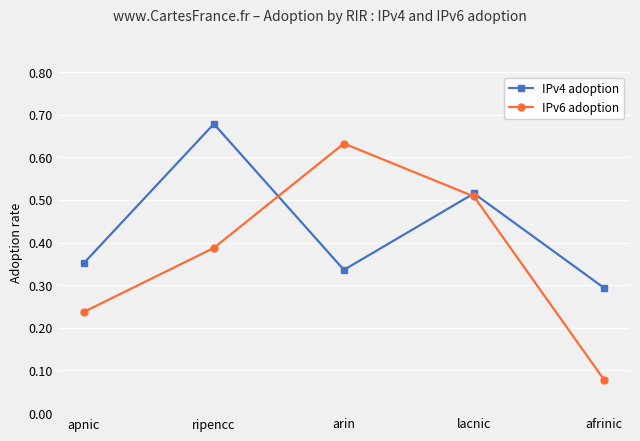

Which category has the highest value across all series?

ripencc